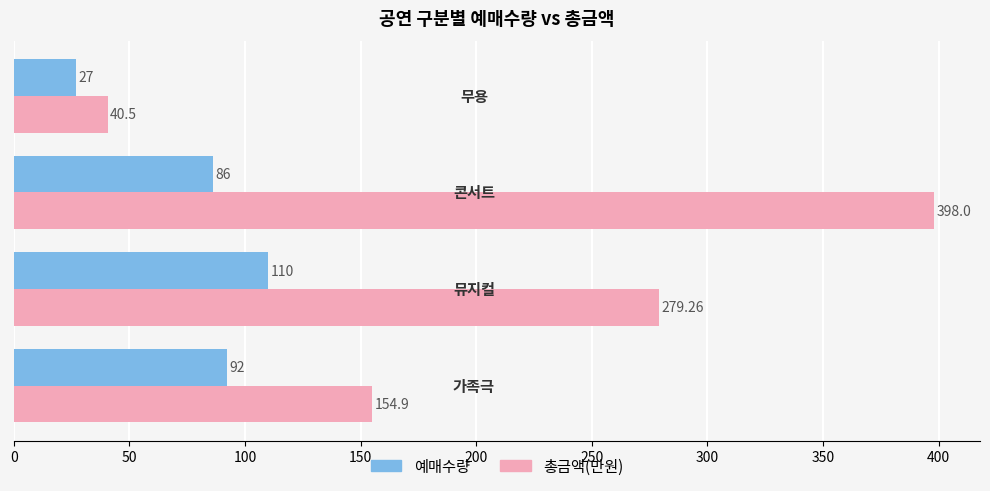

Which series has the largest total across all categories?

총금액(만원)